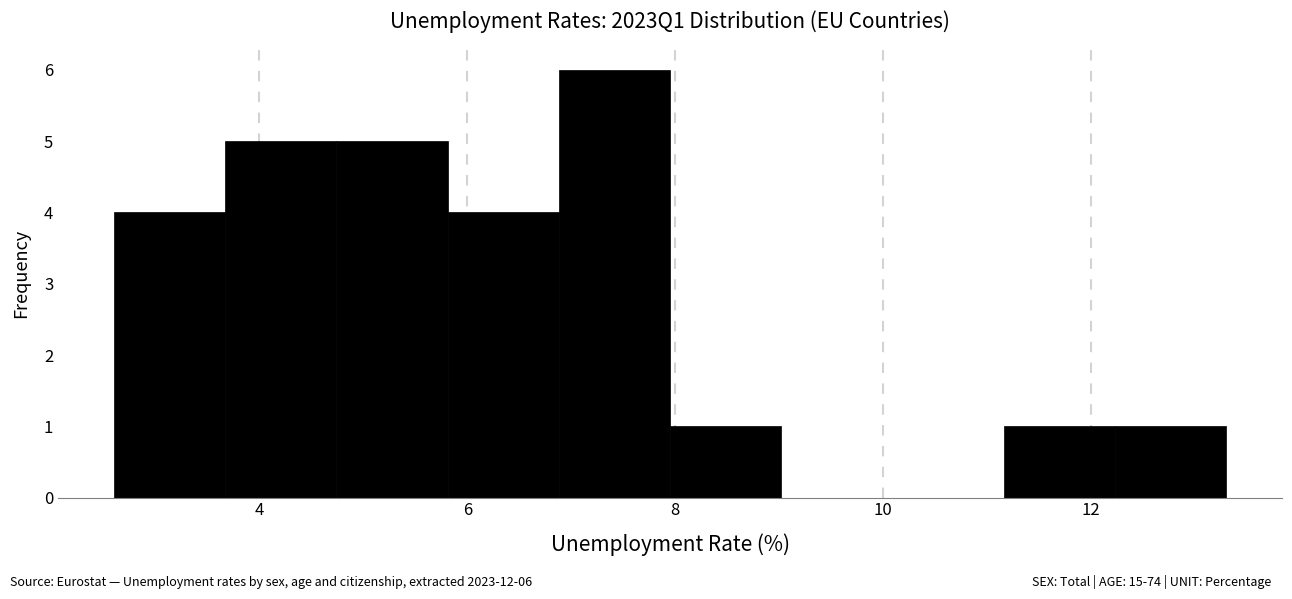

Over which range of the x-axis is the bar tallest?

6.8 to 8.0